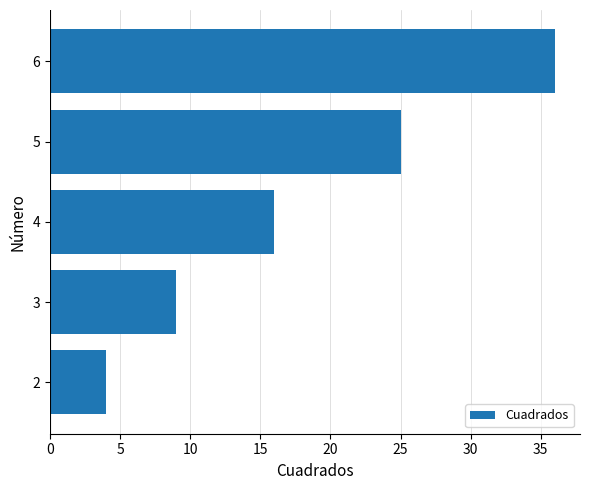

Is it true that the value at 3 is 9?

True